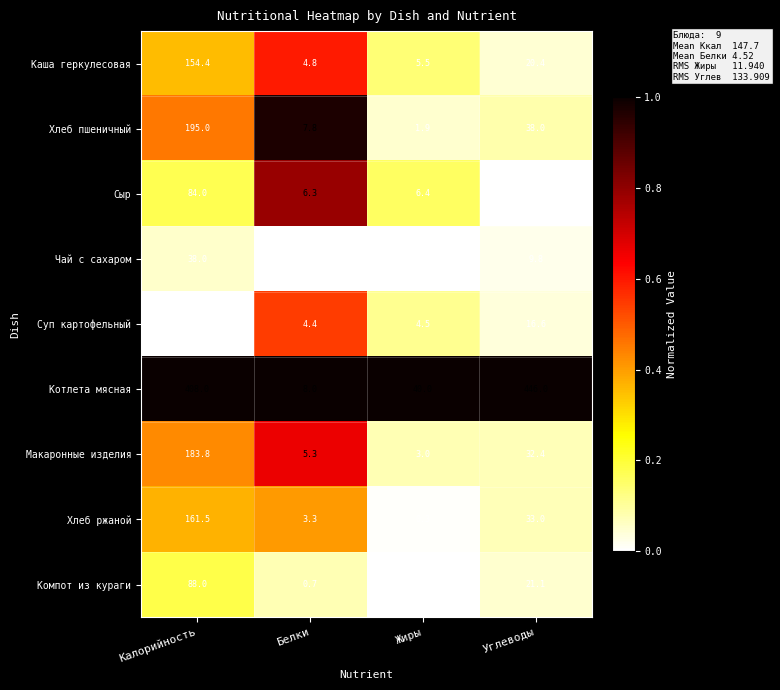

At which category is the sum across all series the highest?

Калорийность